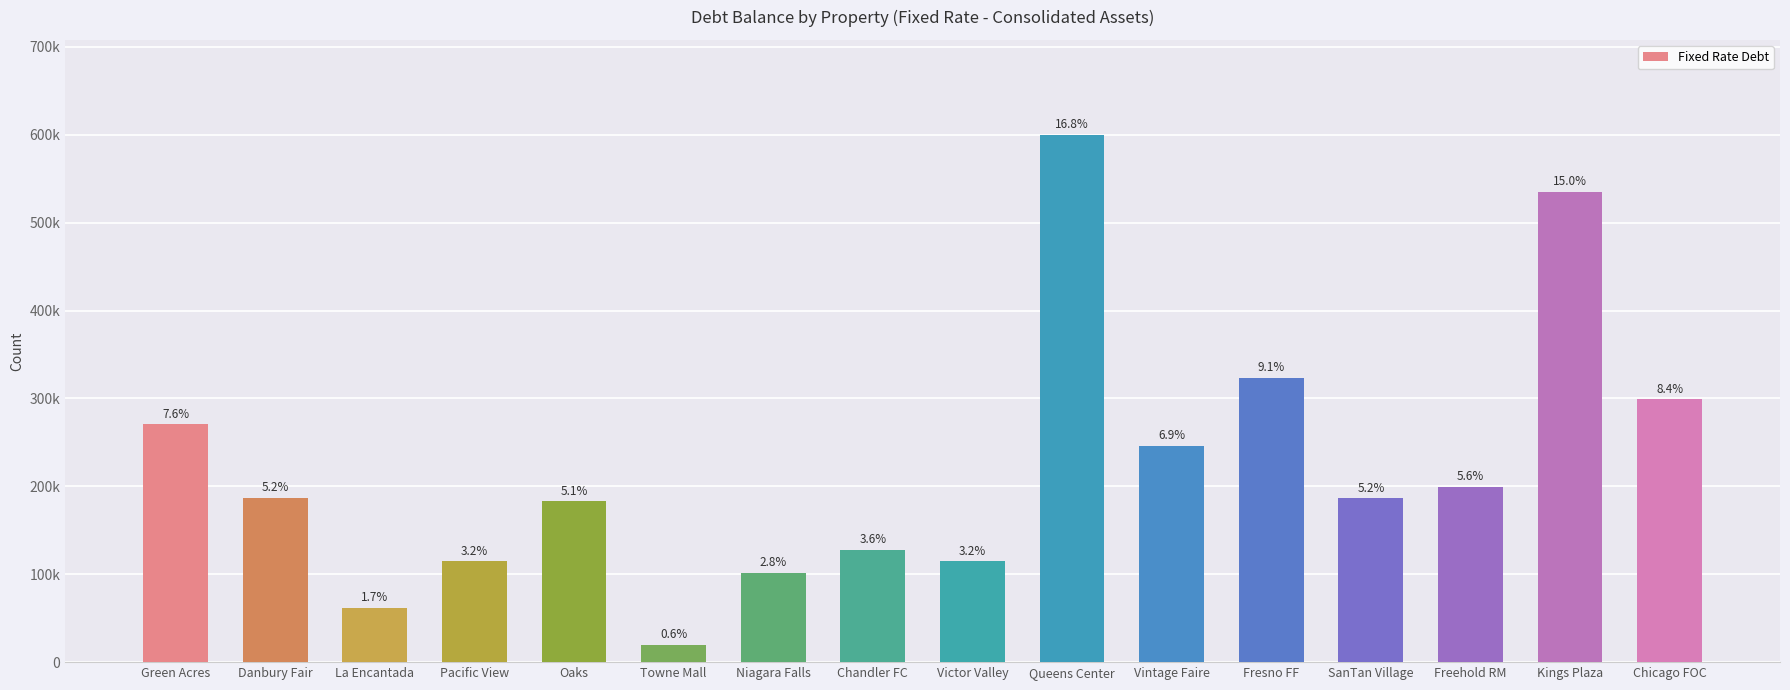

What is the value of the 11th bar from the left?

246380